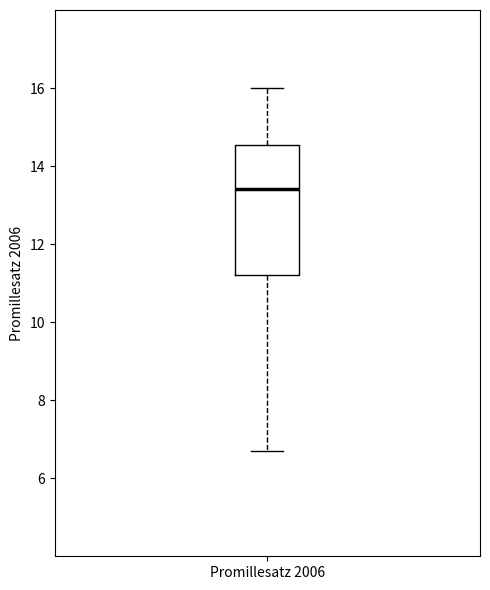

Read this box plot against the y-axis: the position of the median line, the range covered by the box, and the ends of both whiskers. The values are not printed on the chart, so give them approximately, as read against the axis.

median 13.4, box 11.2 to 14.6, whiskers 6.8 to 16.0